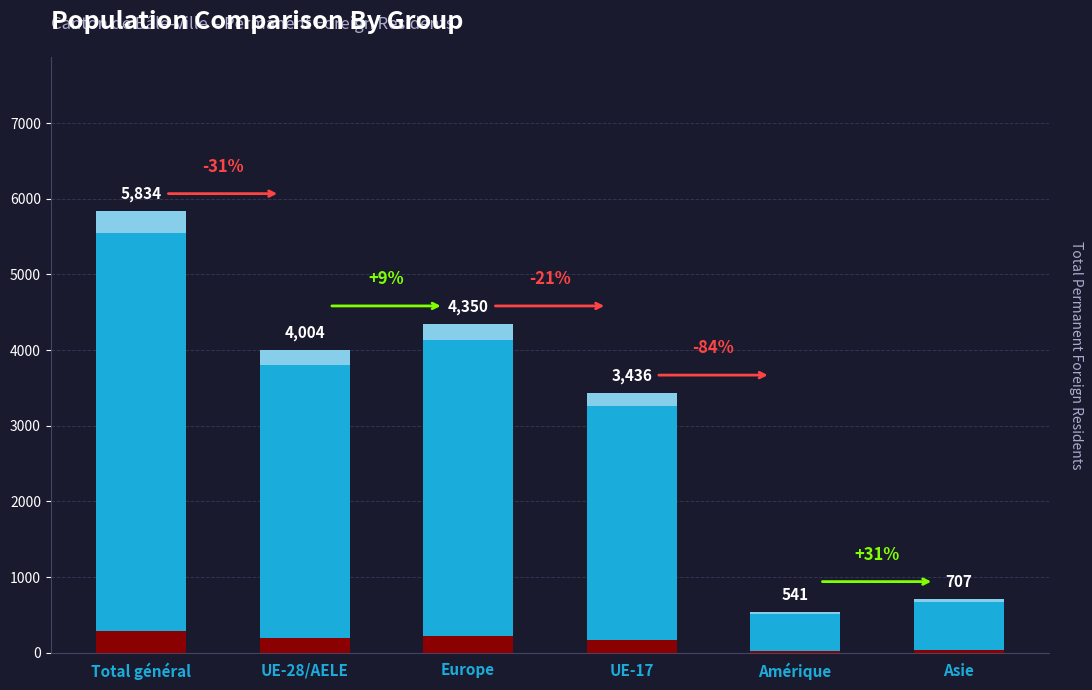

What is the greatest value displayed?

5834